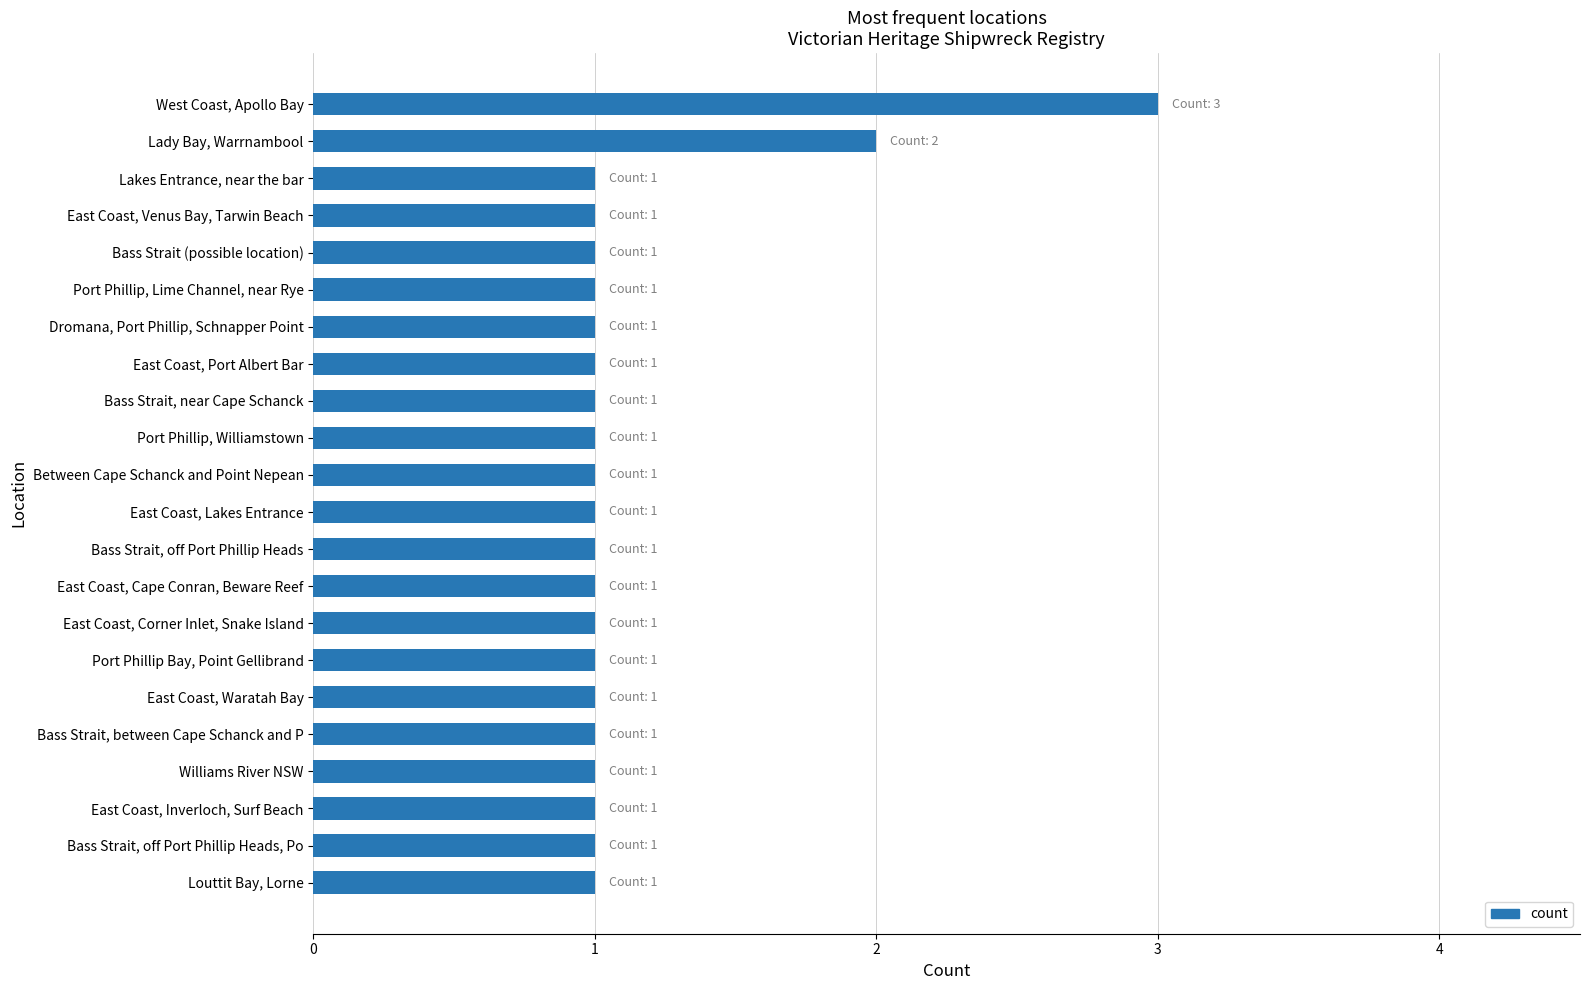

What is the maximum value shown in the chart?

3